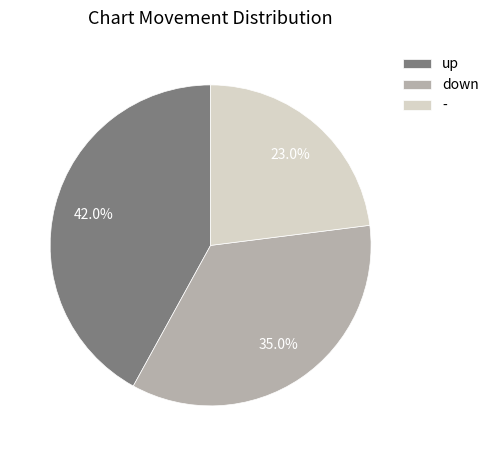

Count the number of slices in the pie.

3